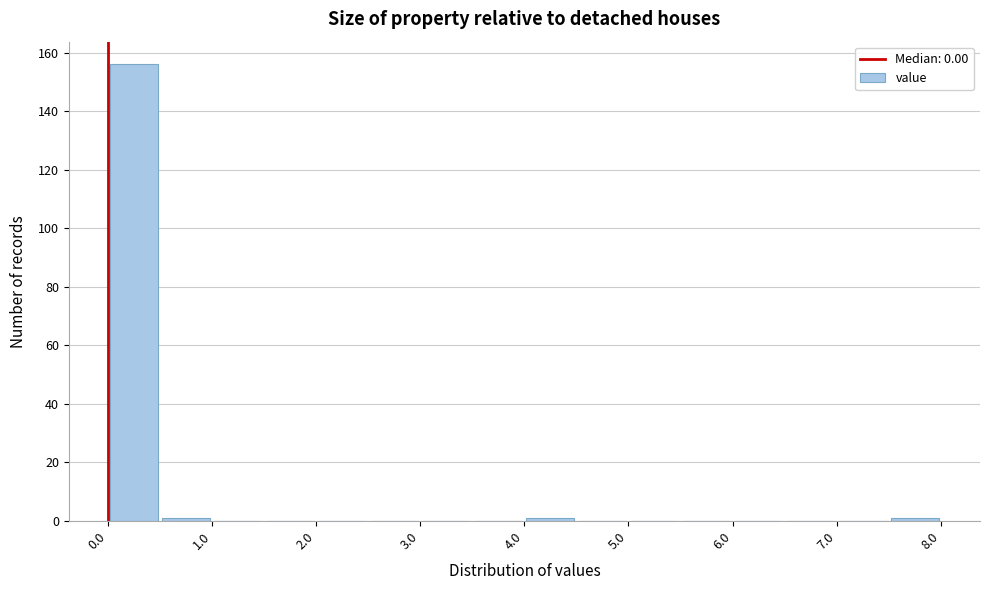

Reading left to right, list every bar in this chart as the range it spans on the x-axis followed by its height. The values are not printed on the chart, so give them approximately, as read against the axis.

0.0 to 0.5: 156
0.5 to 1.0: under 2
1.0 to 1.5: 0
1.5 to 2.0: 0
2.0 to 2.5: 0
2.5 to 3.0: 0
3.0 to 3.5: 0
3.5 to 4.0: 0
4.0 to 4.5: under 2
4.5 to 5.0: 0
5.0 to 5.5: 0
5.5 to 6.0: 0
6.0 to 6.5: 0
6.5 to 7.0: 0
7.0 to 7.5: 0
7.5 to 8.0: under 2